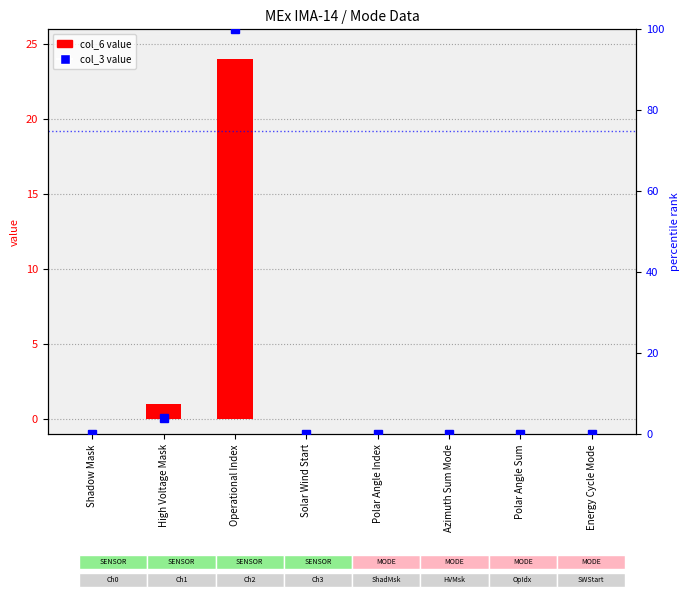

What is the difference between the maximum and minimum values in the col_6 value series?

24.0